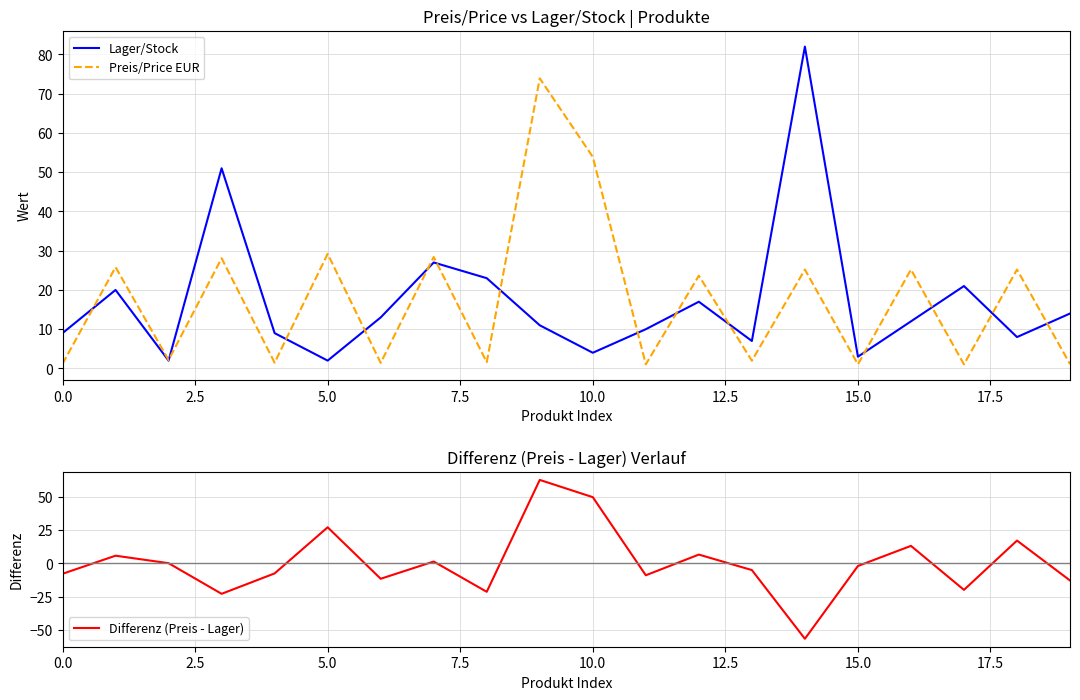

True or false: Preis/Price EUR and Differenz (Preis - Lager) intersect in this chart.

False